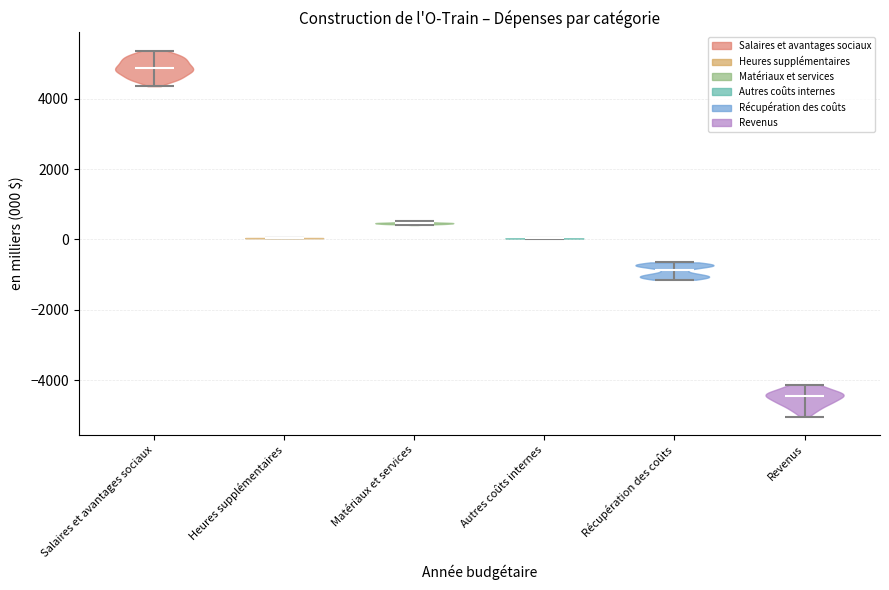

Which violin has the highest median line?

Salaires et avantages sociaux